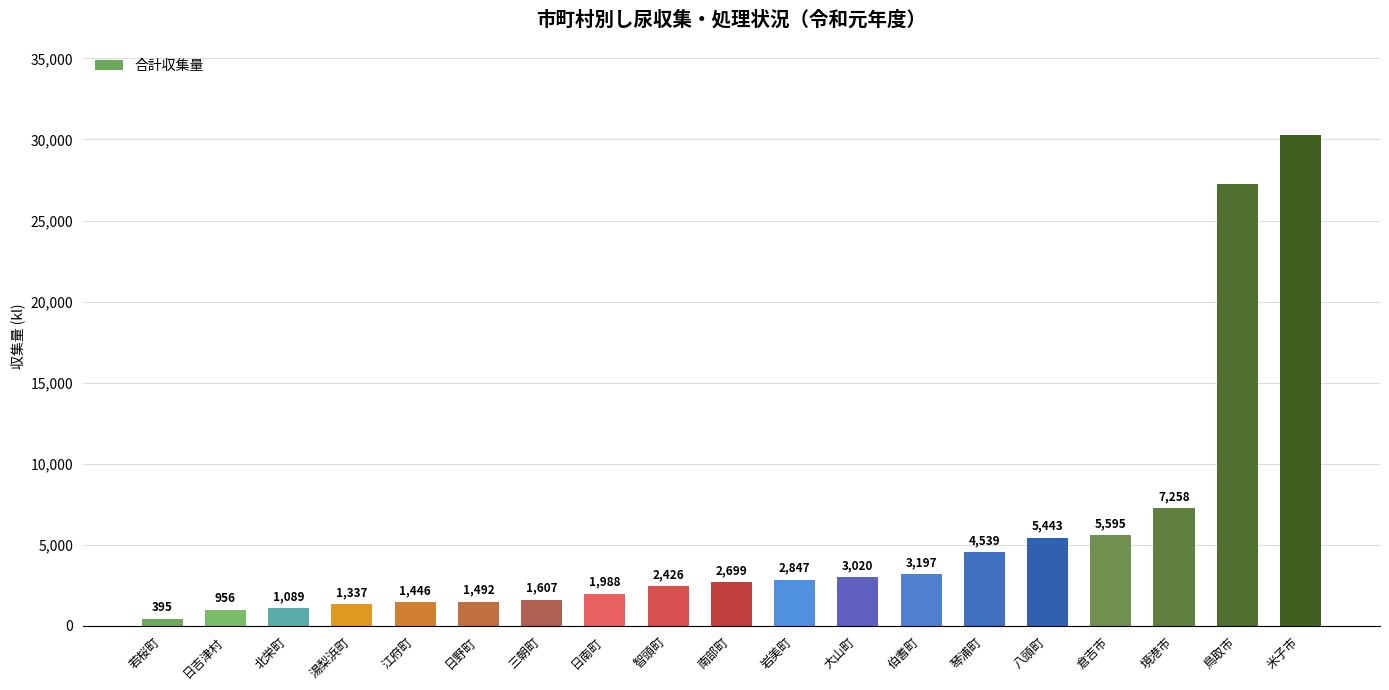

Which has a higher value, 鳥取市 or 智頭町?

鳥取市